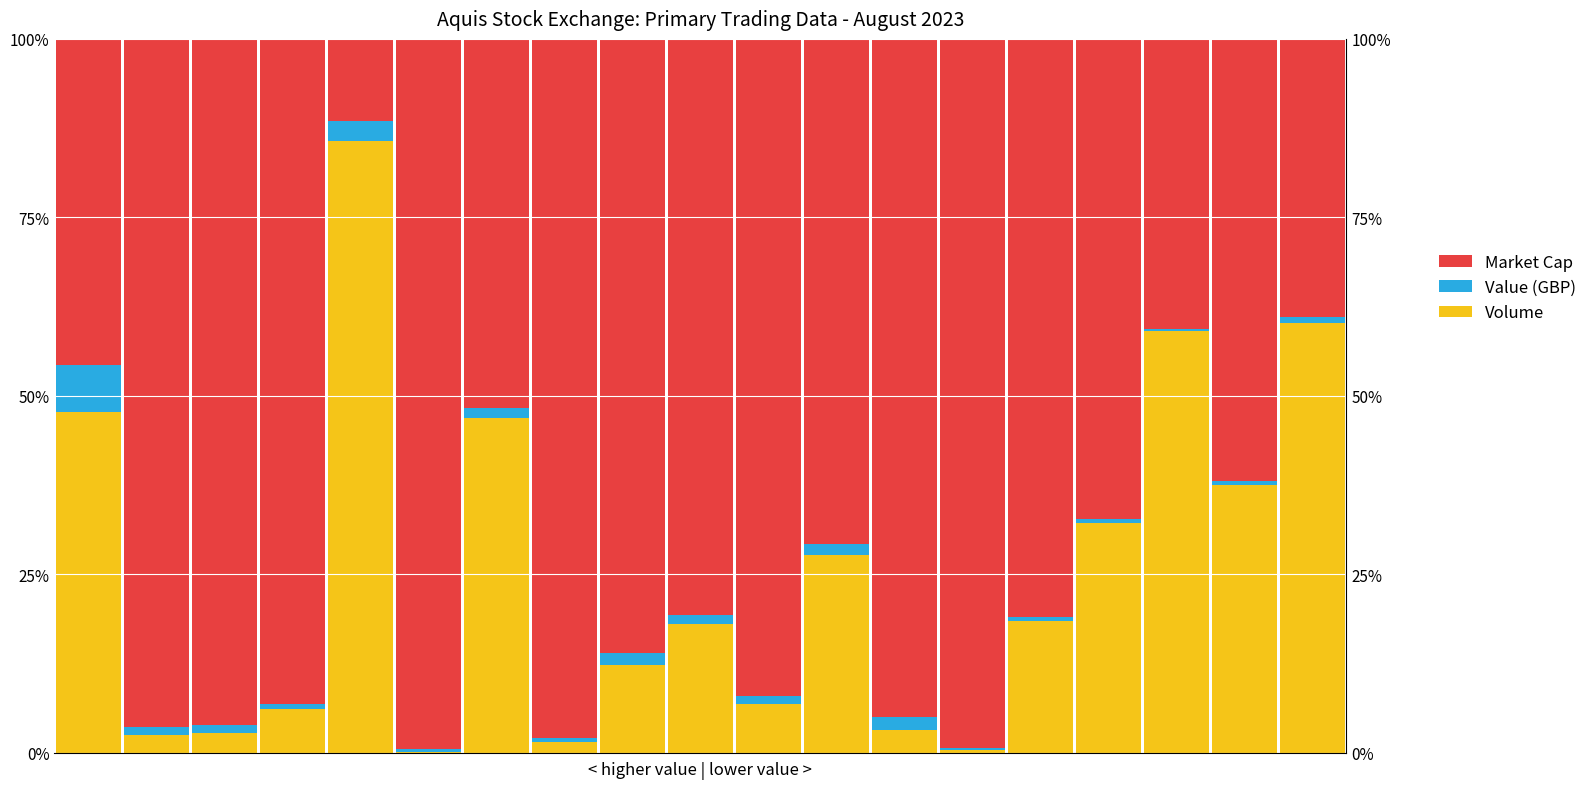

What is the total value across all series at 11?

100.0